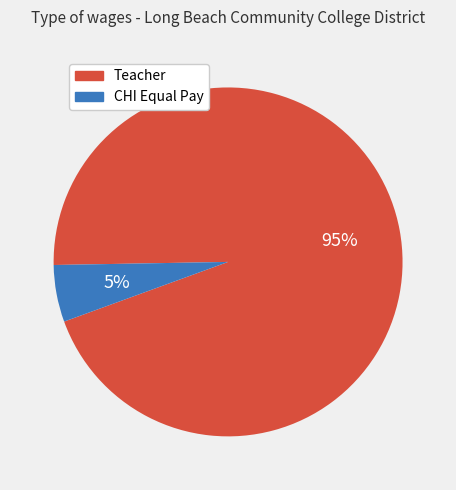

Is the sum of Teacher and CHI Equal Pay greater than half?

Yes